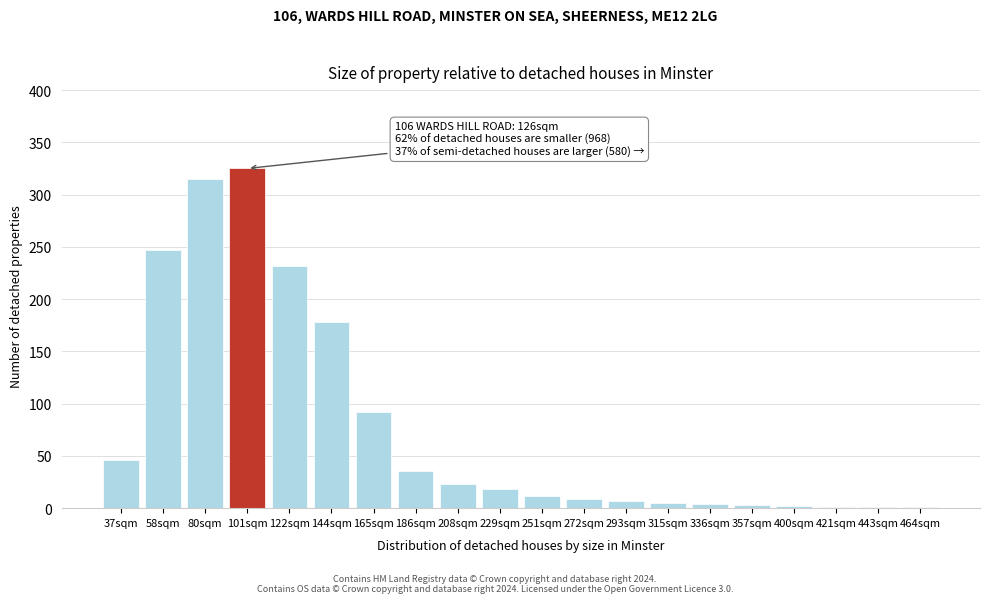

What is the maximum value shown in the chart?

325